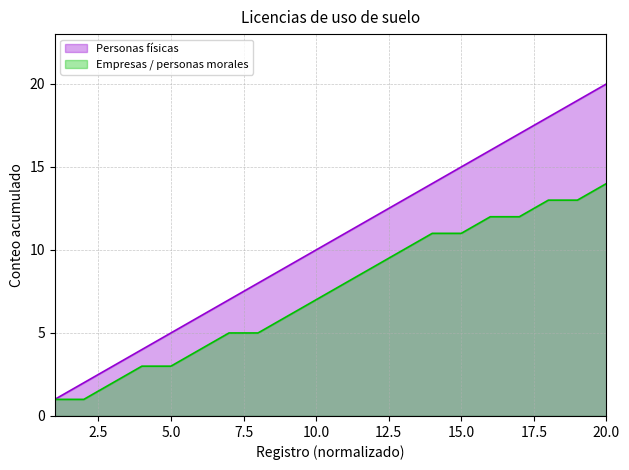

What is the change in value from 3 to 11?

+8